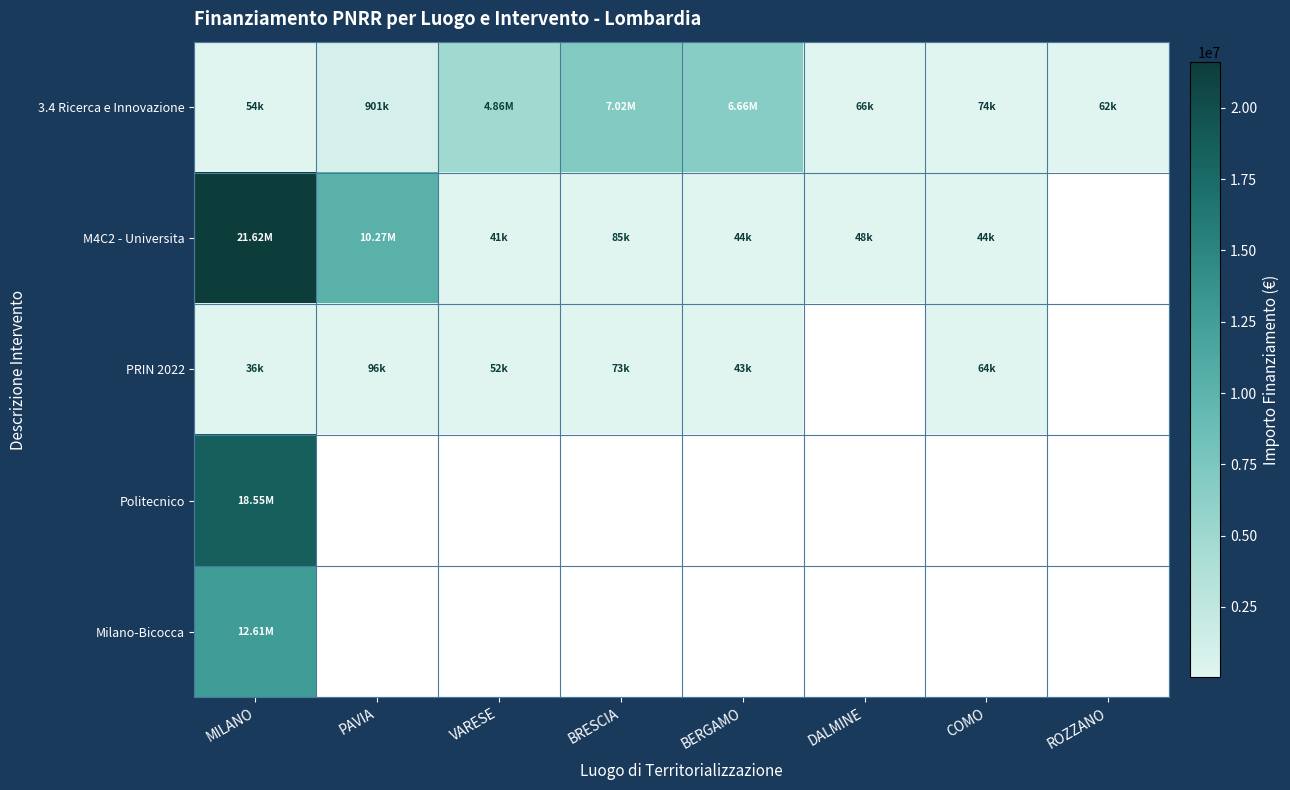

At which category is the sum across all series the highest?

MILANO